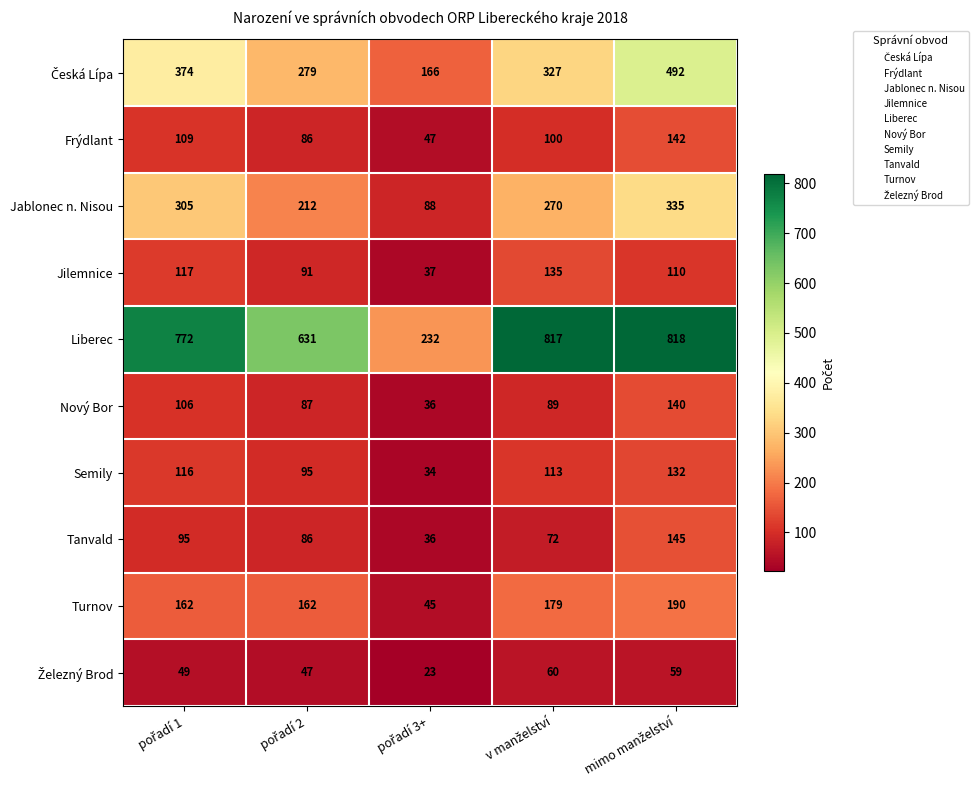

Which series has the largest range (max minus min)?

Liberec